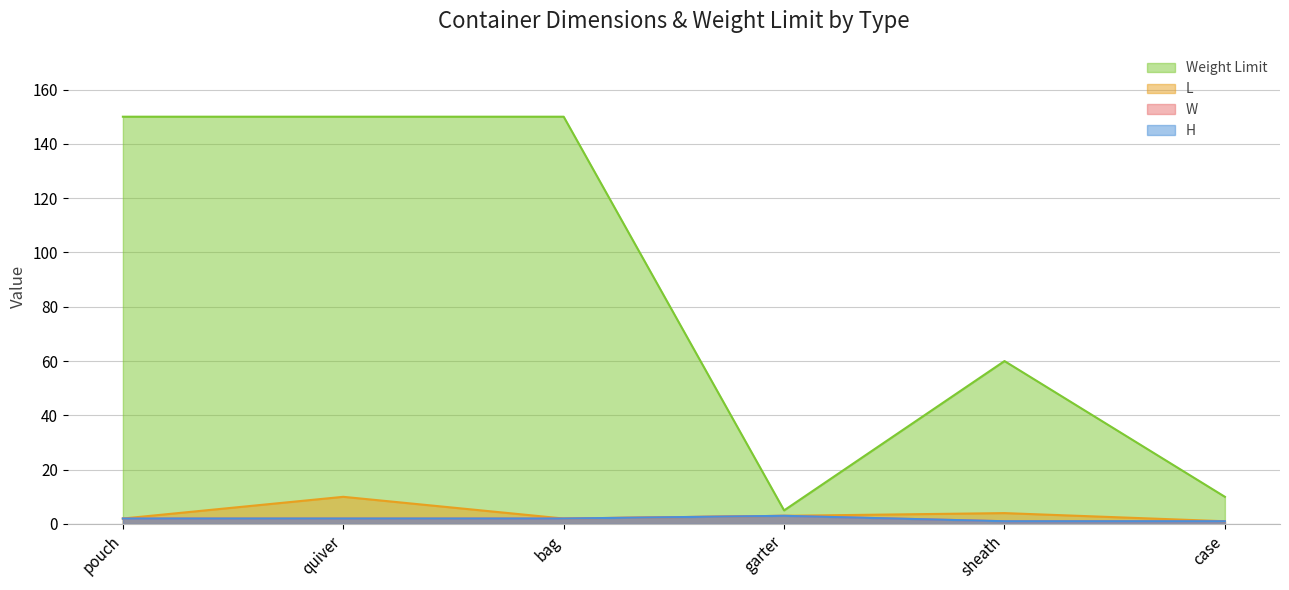

Between garter and case, which series saw the biggest shift?

Weight Limit